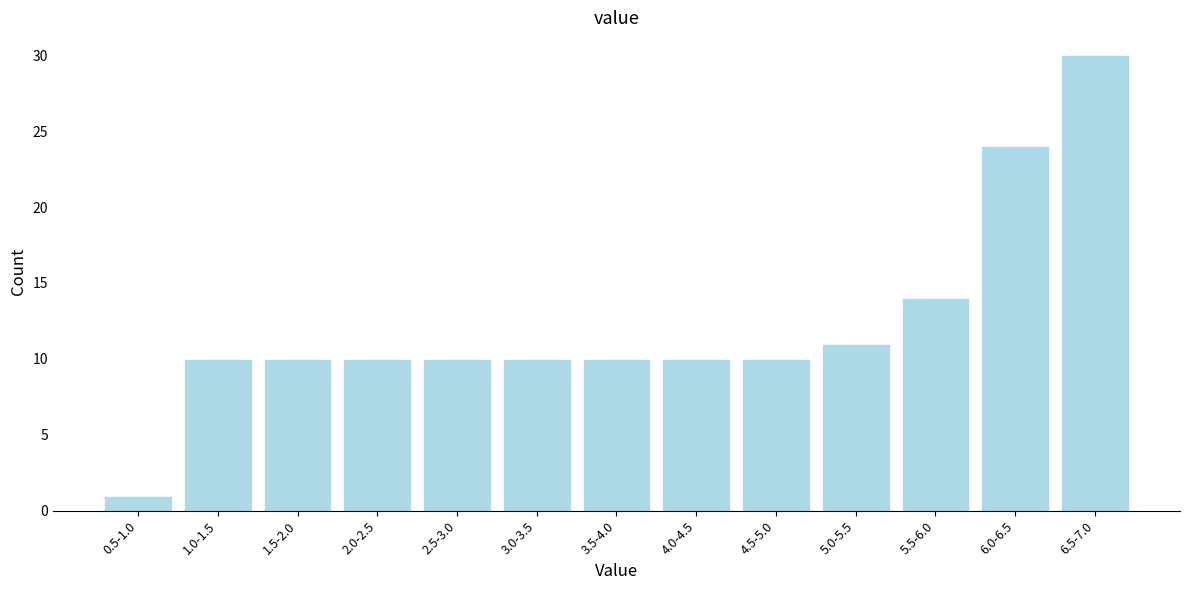

Reading left to right, transcribe all the data shown in this chart.

0.5-1.0=1	1.0-1.5=10	1.5-2.0=10	2.0-2.5=10	2.5-3.0=10	3.0-3.5=10	3.5-4.0=10	4.0-4.5=10	4.5-5.0=10	5.0-5.5=11	5.5-6.0=14	6.0-6.5=24	6.5-7.0=30